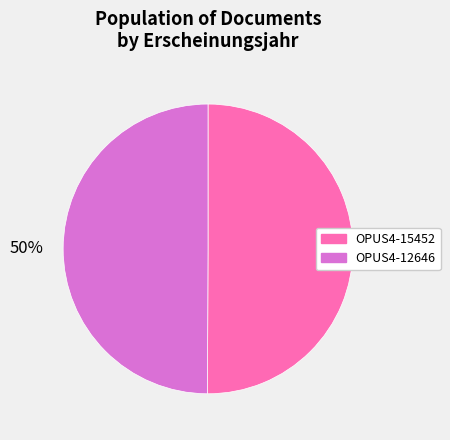

Approximately how many times larger is the value at OPUS4-12646 compared to OPUS4-15452?

1.0